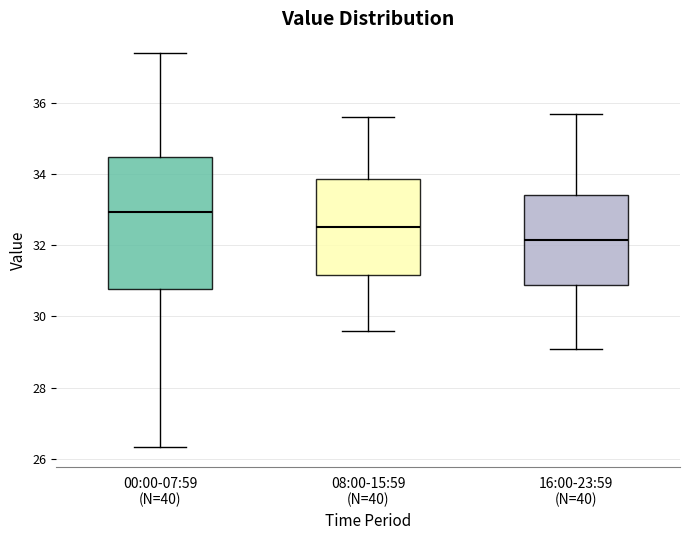

Where does the lower whisker of the box for 00:00-07:59 (N=40) end on the y-axis? The values are not printed on the chart, so give them approximately, as read against the axis.

26.4